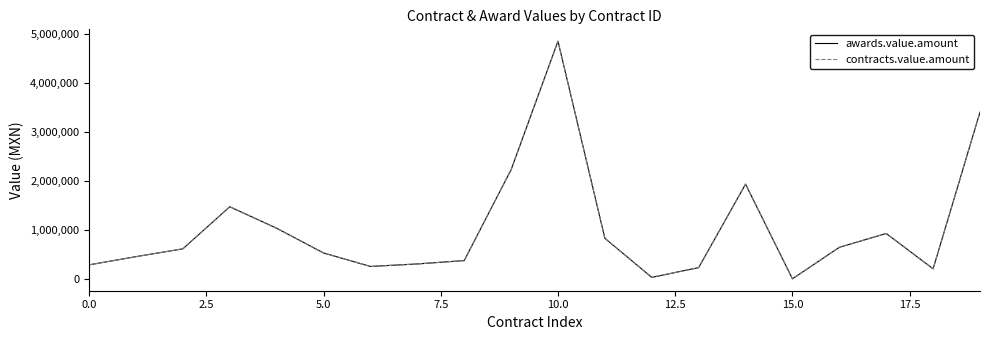

True or false: awards.value.amount and contracts.value.amount cross at least once.

False